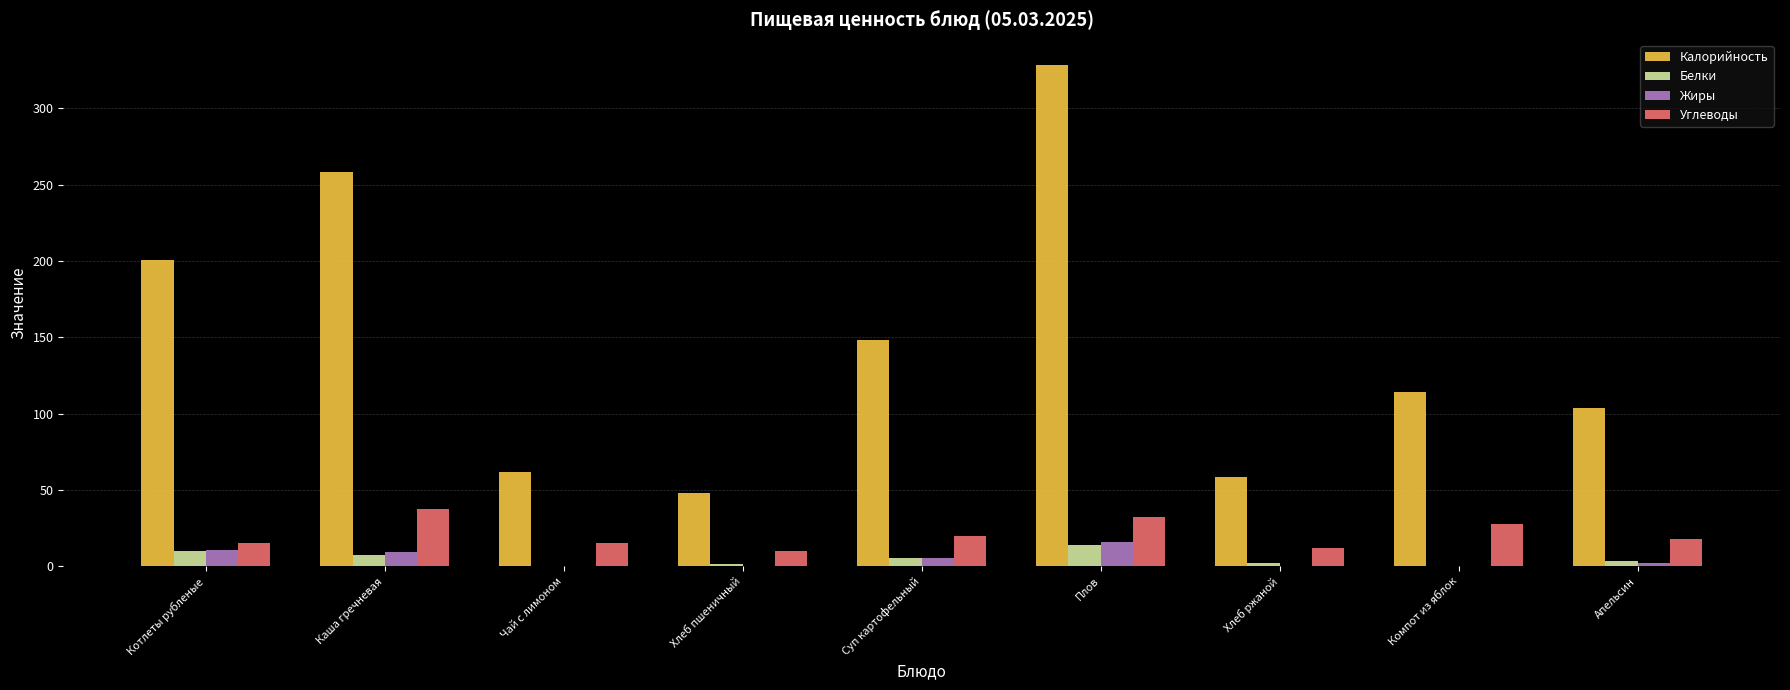

How many distinct data groups are displayed?

4